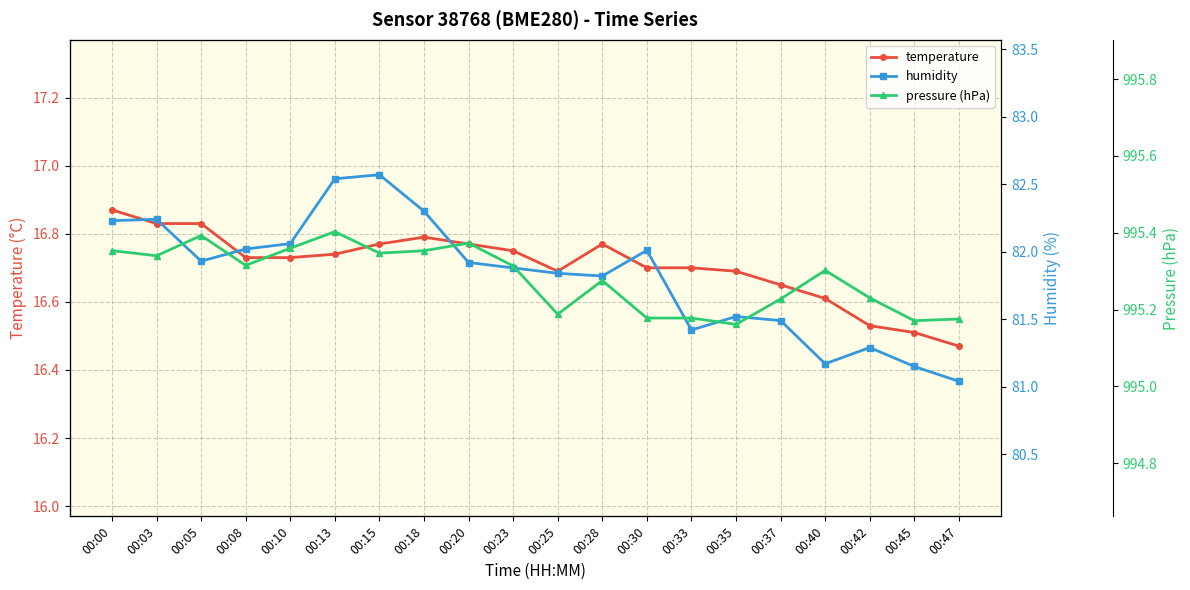

What are all the series names shown in the legend?

temperature, humidity, pressure (hPa)